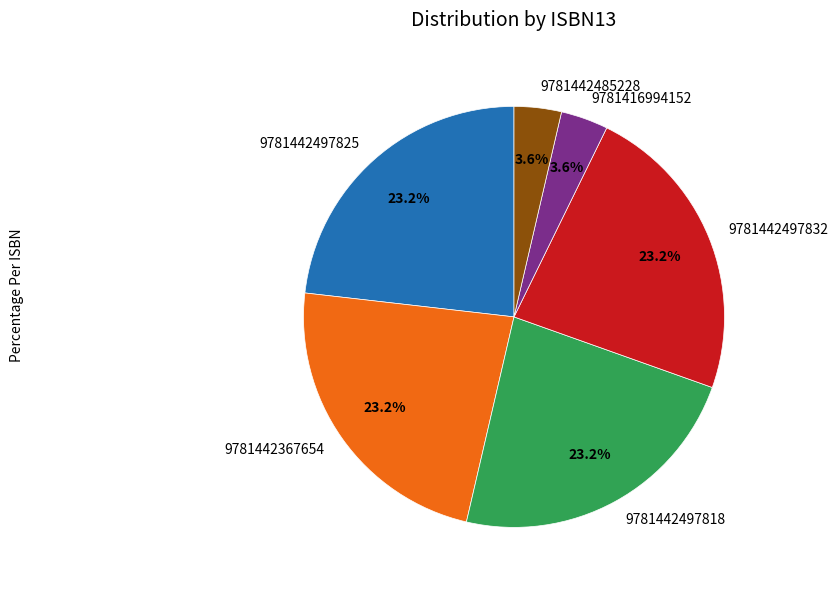

Approximately how many times larger is the value at 9781442367654 compared to 9781416994152?

6.4